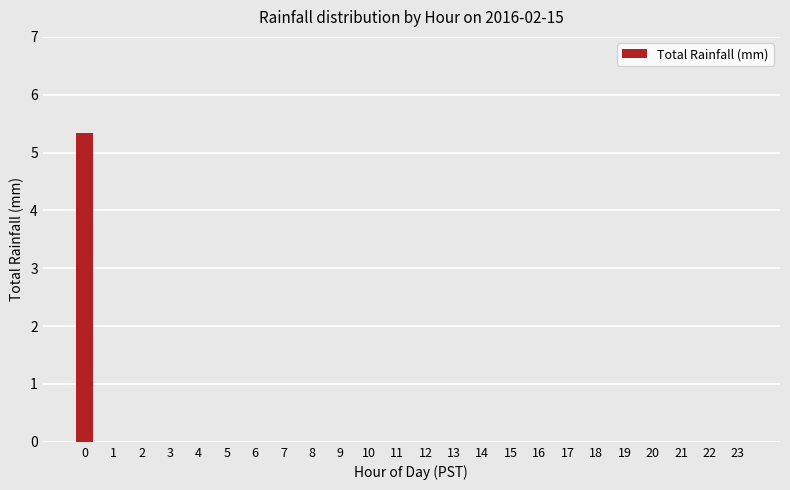

The chart shows a value of 2.3 at 22. True or false?

False